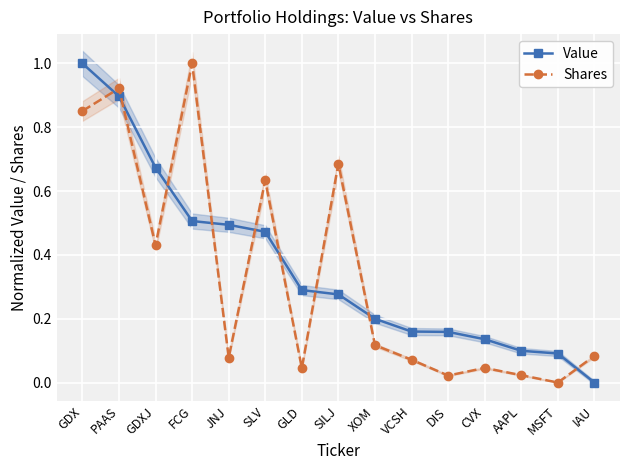

The value of Value at VCSH is 0.3. True or false?

False